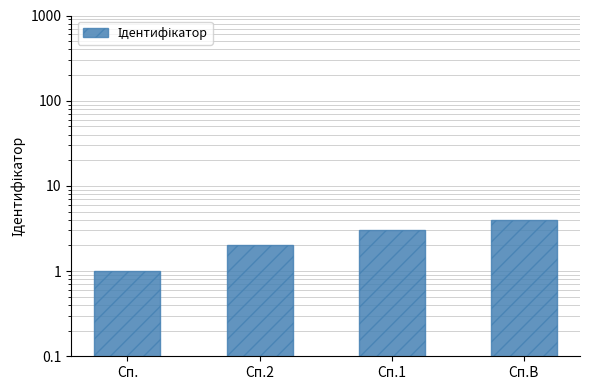

What is the ratio of the value at Сп.1 to the value at Сп.?

3.0